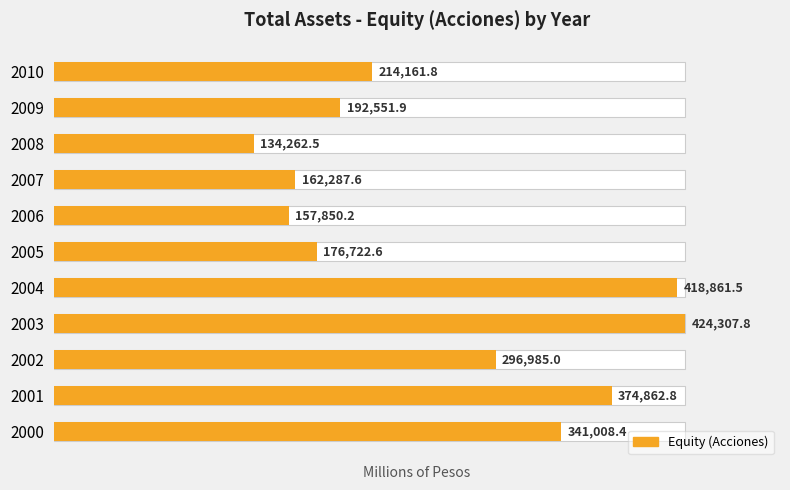

Which has a higher value, 2001 or 2004?

2004